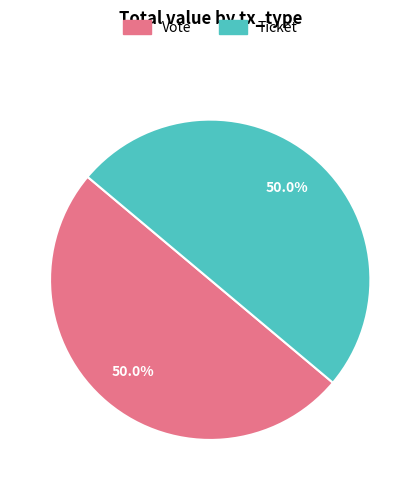

How many segments does this pie chart have?

2